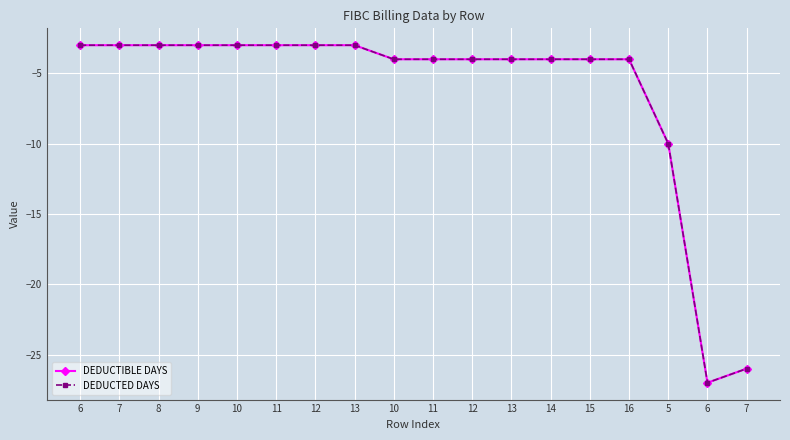

Is this an area chart (filled region under the line)?

No